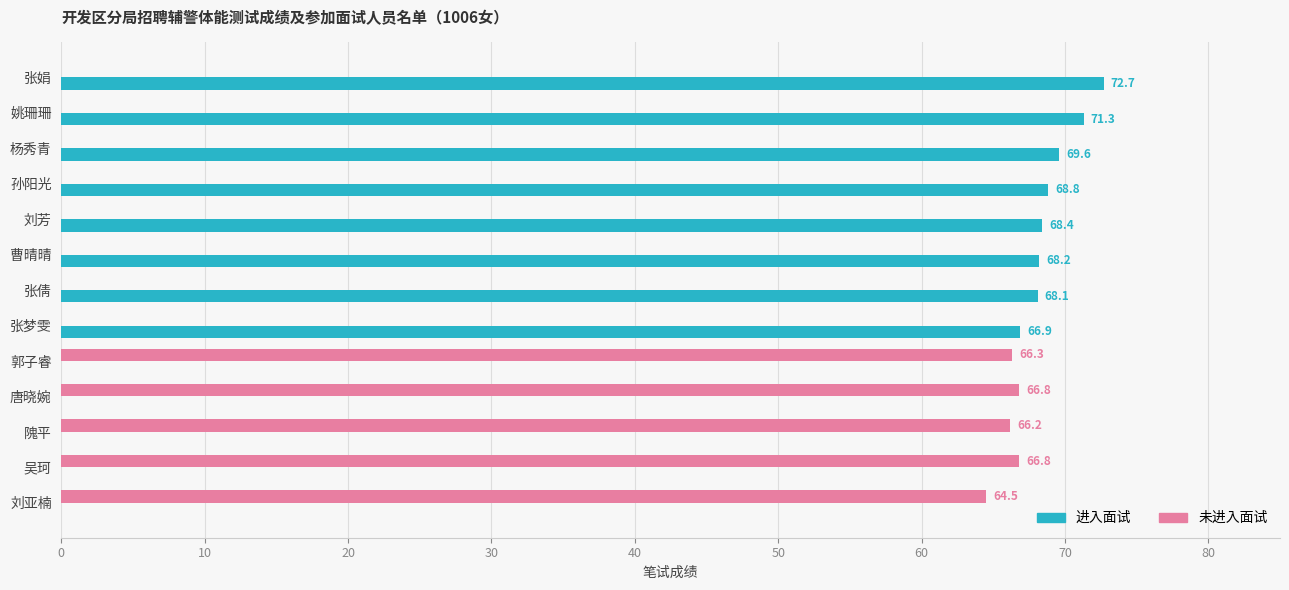

What is the sum of all 未进入面试 values?

330.6